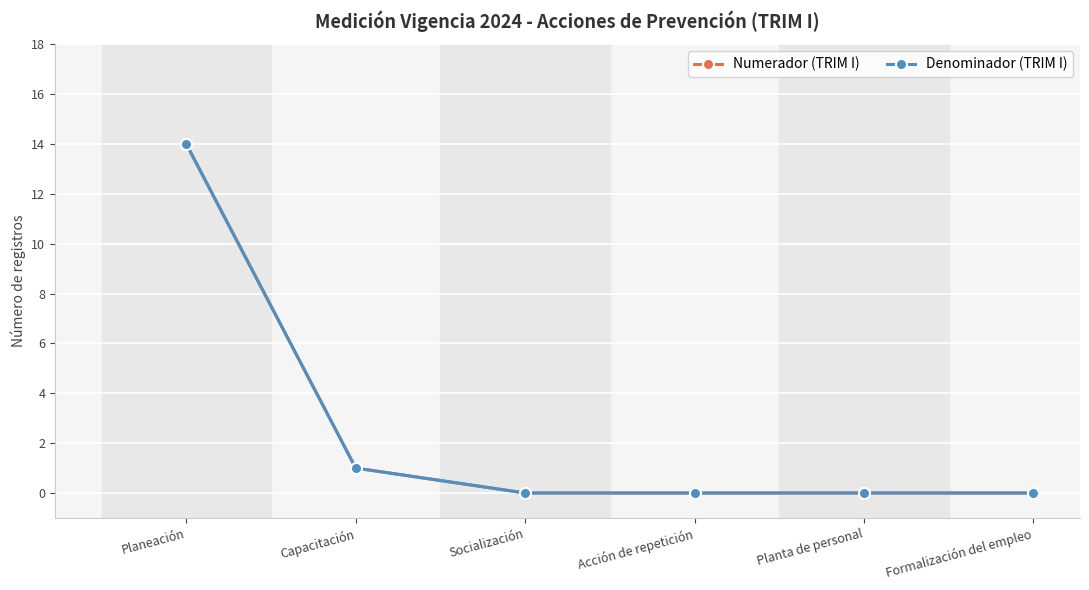

The value of Numerador (TRIM I) at Acción de repetición is 0. True or false?

True